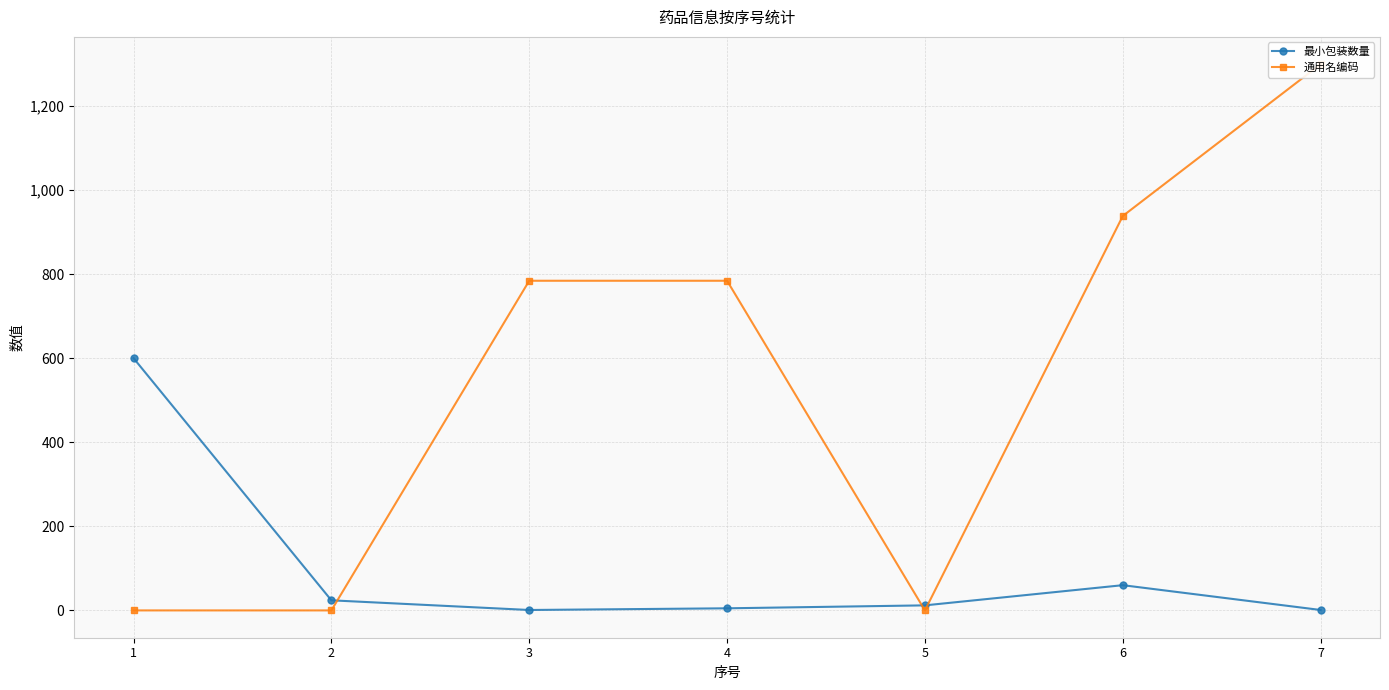

List the labels in order of 通用名编码 value, largest first.

7, 6, 3, 4, 1, 2, 5